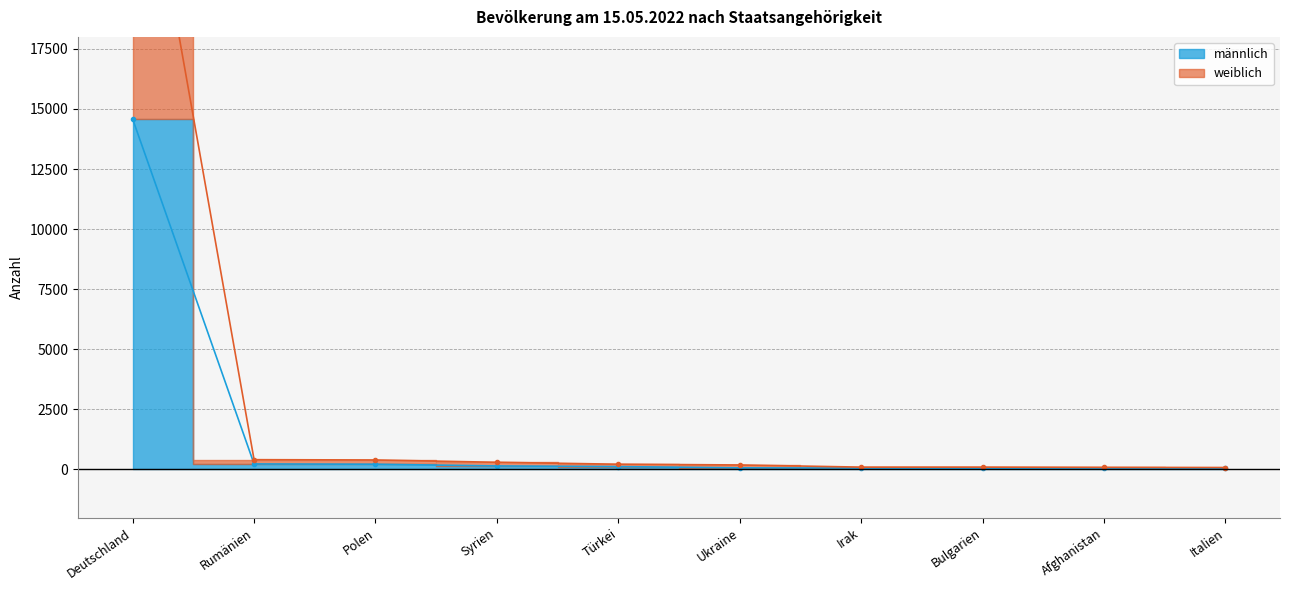

List the labels in order of weiblich value, smallest first.

Italien, Afghanistan, Irak, Bulgarien, Ukraine, Türkei, Syrien, Polen, Rumänien, Deutschland